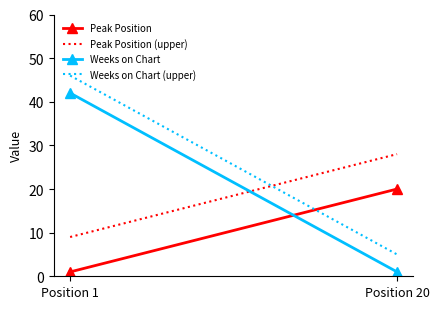

What is the average value of the Weeks on Chart (upper) series?

26